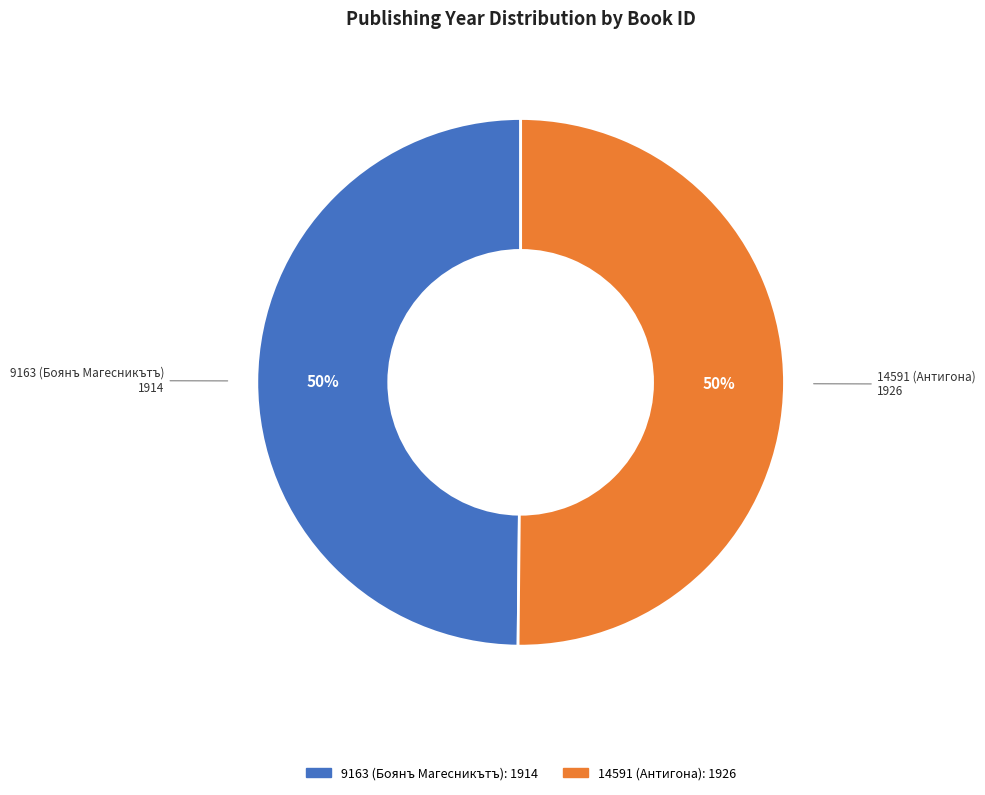

What is the ratio of the value at 14591 (Антигона) to the value at 9163 (Боянъ Магесникътъ)?

1.0